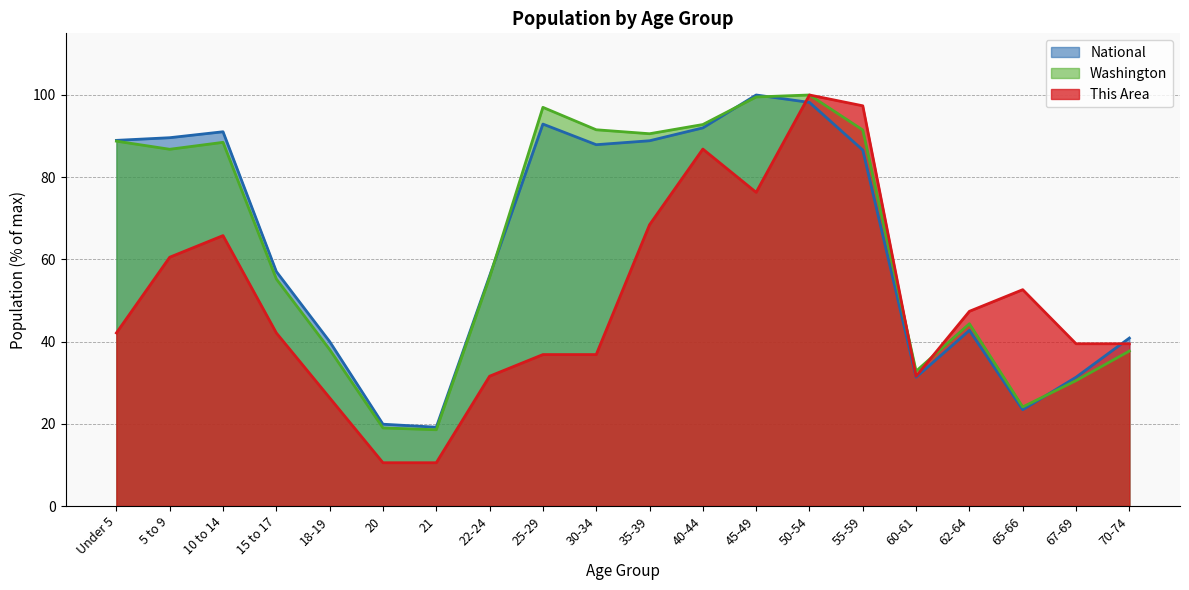

At 22-24, list the series in order from largest to smallest.

National, Washington, This Area